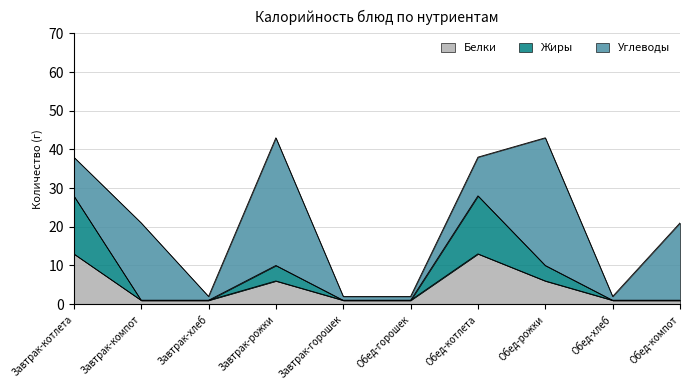

What is the label of the 5th point from the right?

Обед-горошек